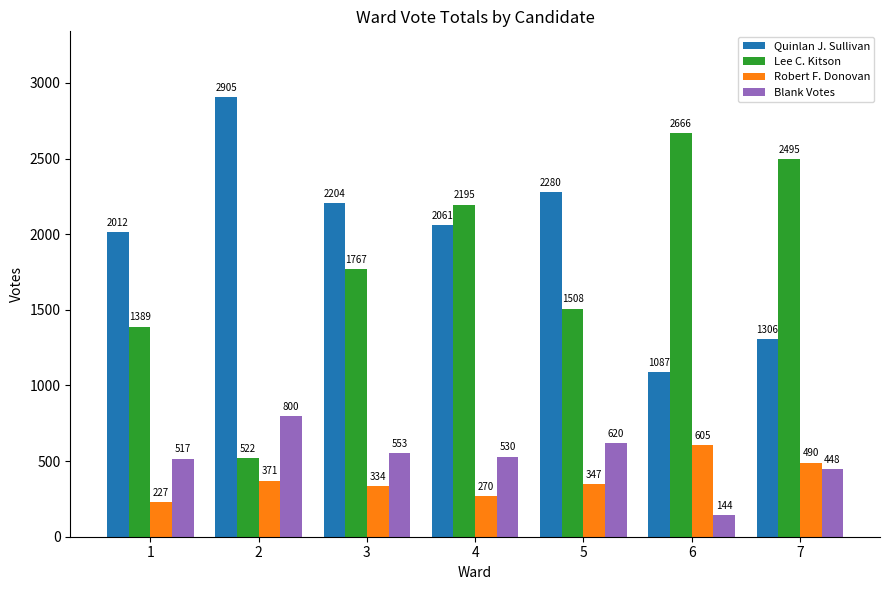

What is the total value across all series at 4?

5056